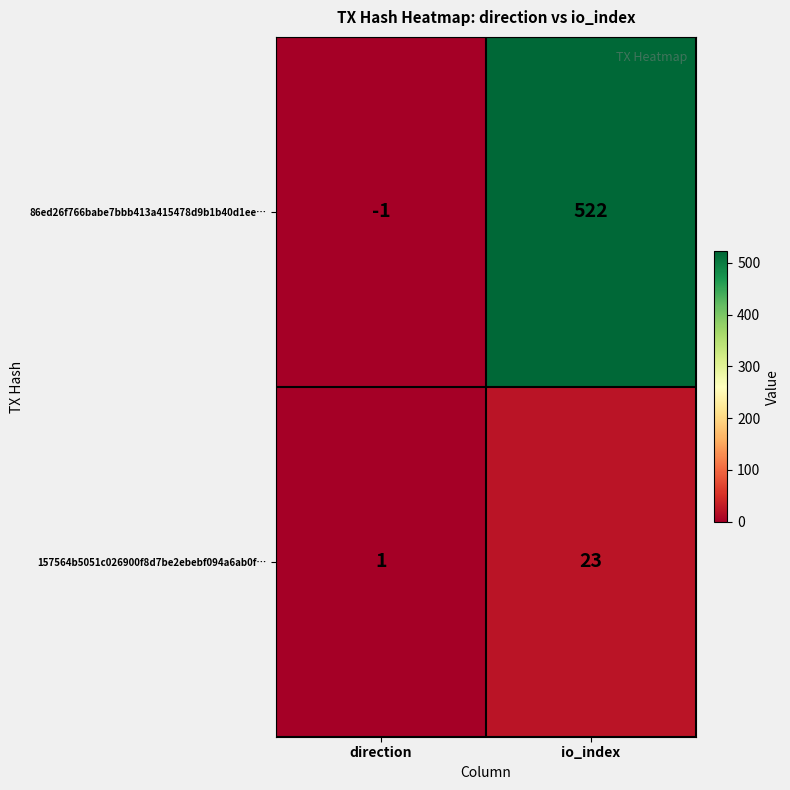

Reading left to right, list all the values displayed in this chart.

86ed26f766babe7bbb413a415478d9b1b40d1ee…: direction=-1	io_index=522
157564b5051c026900f8d7be2ebebf094a6ab0f…: direction=1	io_index=23